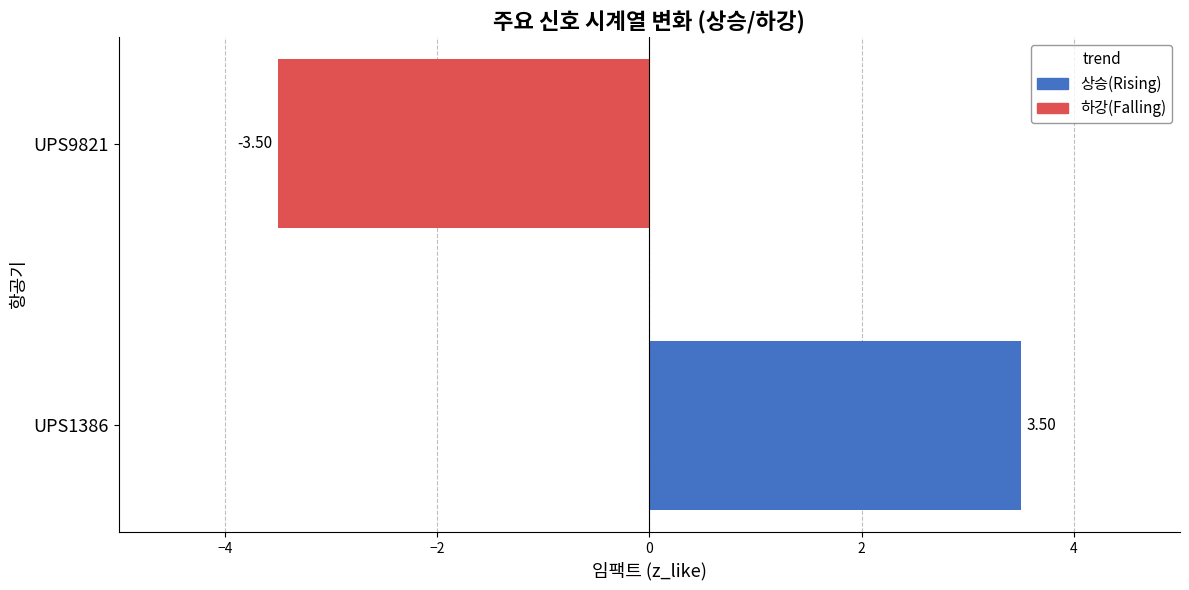

Count the number of categories in the chart.

2